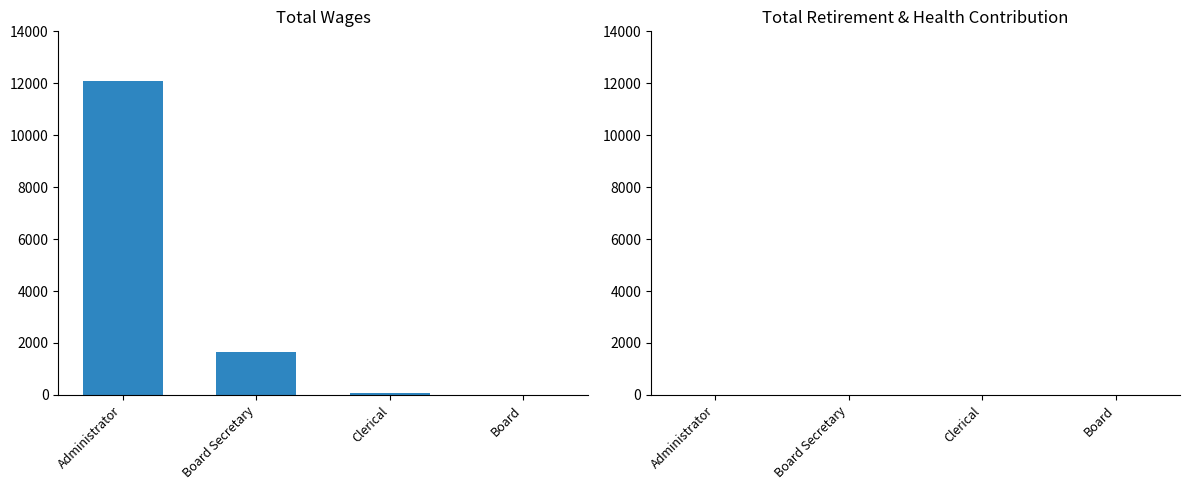

Count the number of data series in this chart.

1